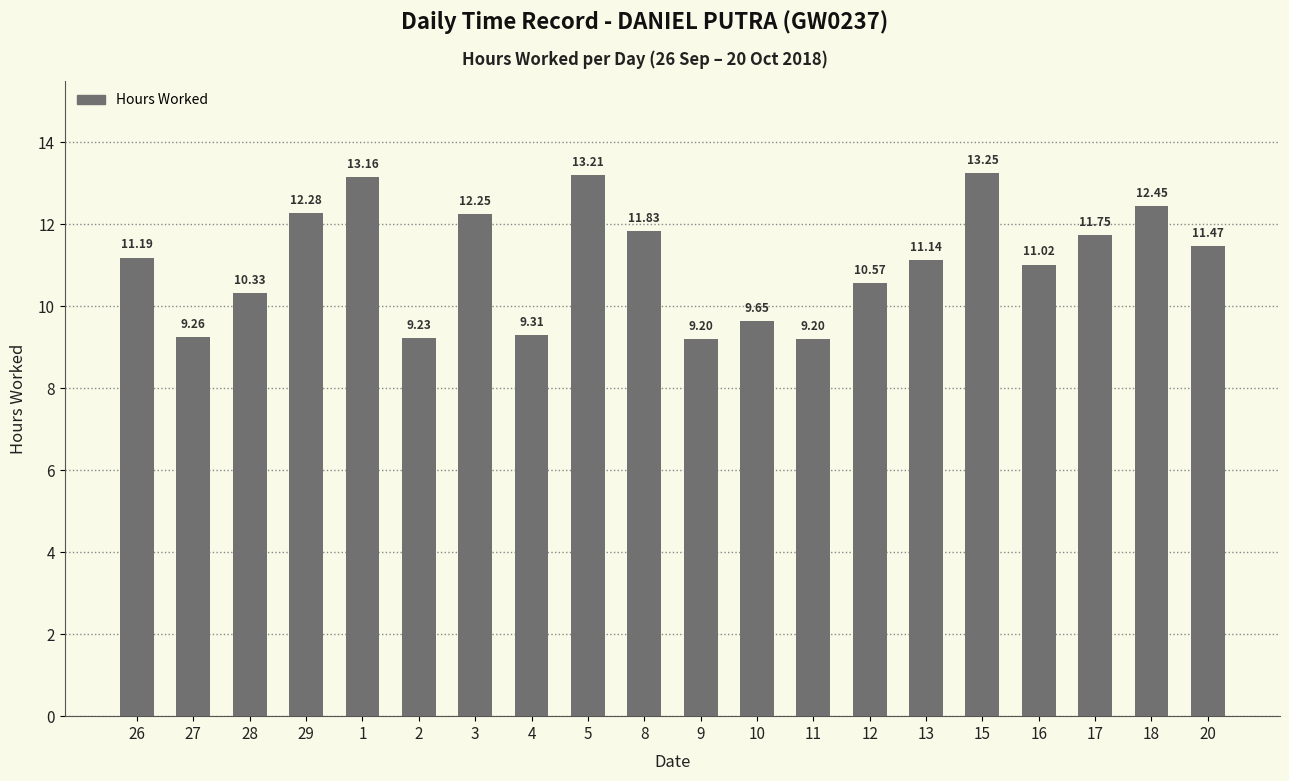

The value at 12 is 16.1. True or false?

False